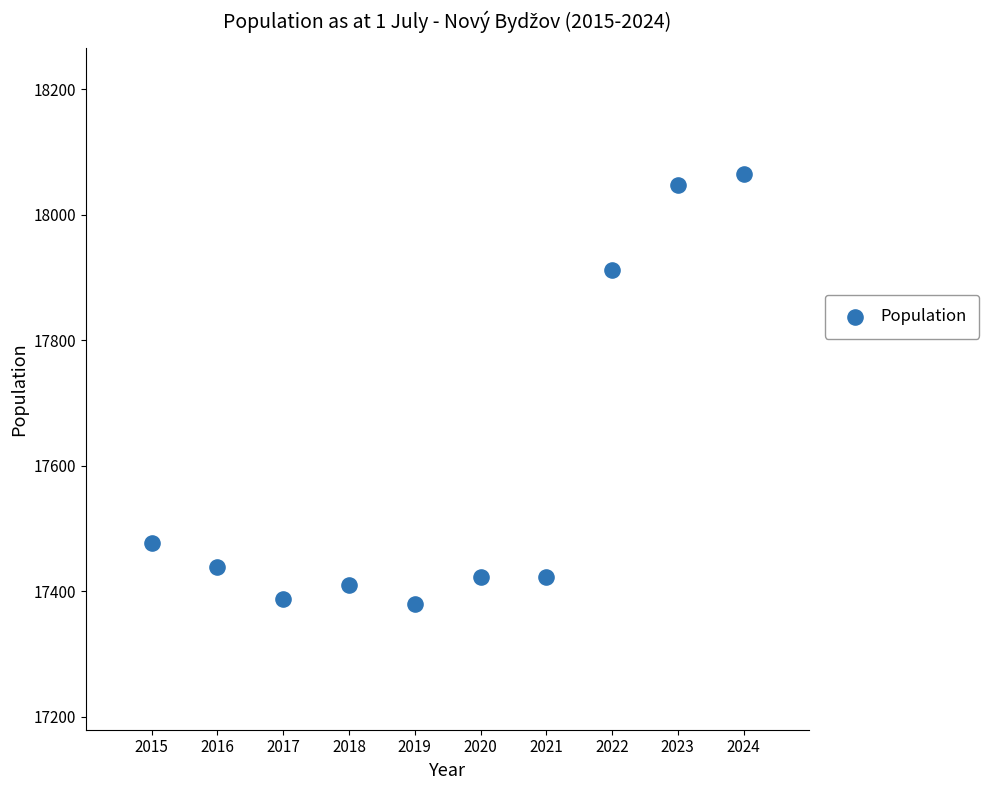

What Y value in the scatter plot is closest to 17722?

17912